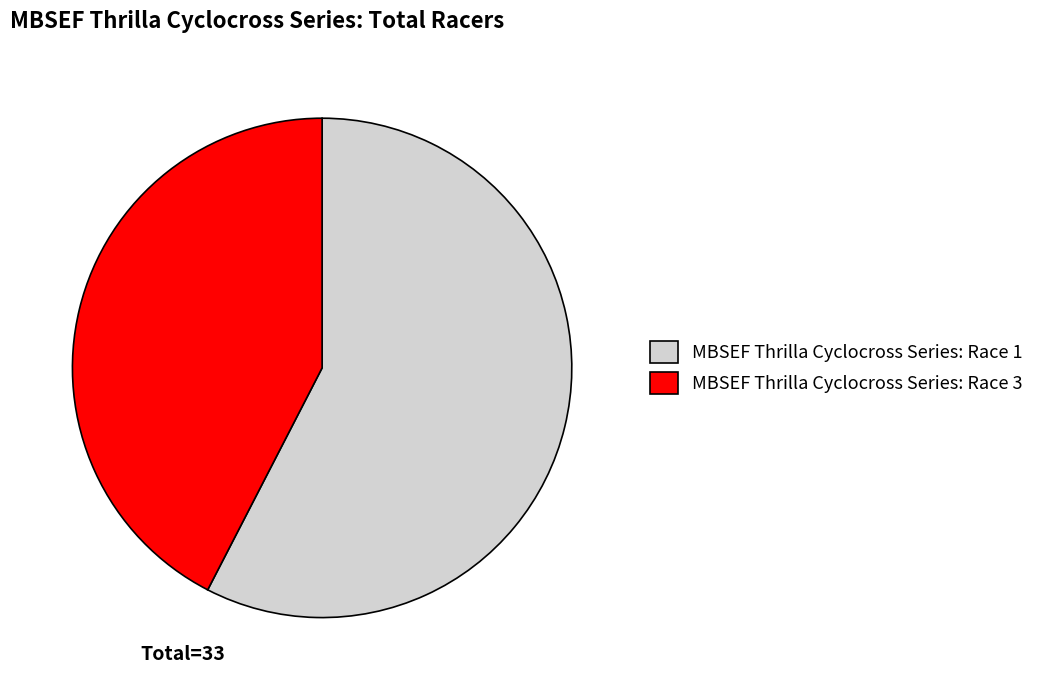

Which category has the biggest portion of the pie?

MBSEF Thrilla Cyclocross Series: Race 1